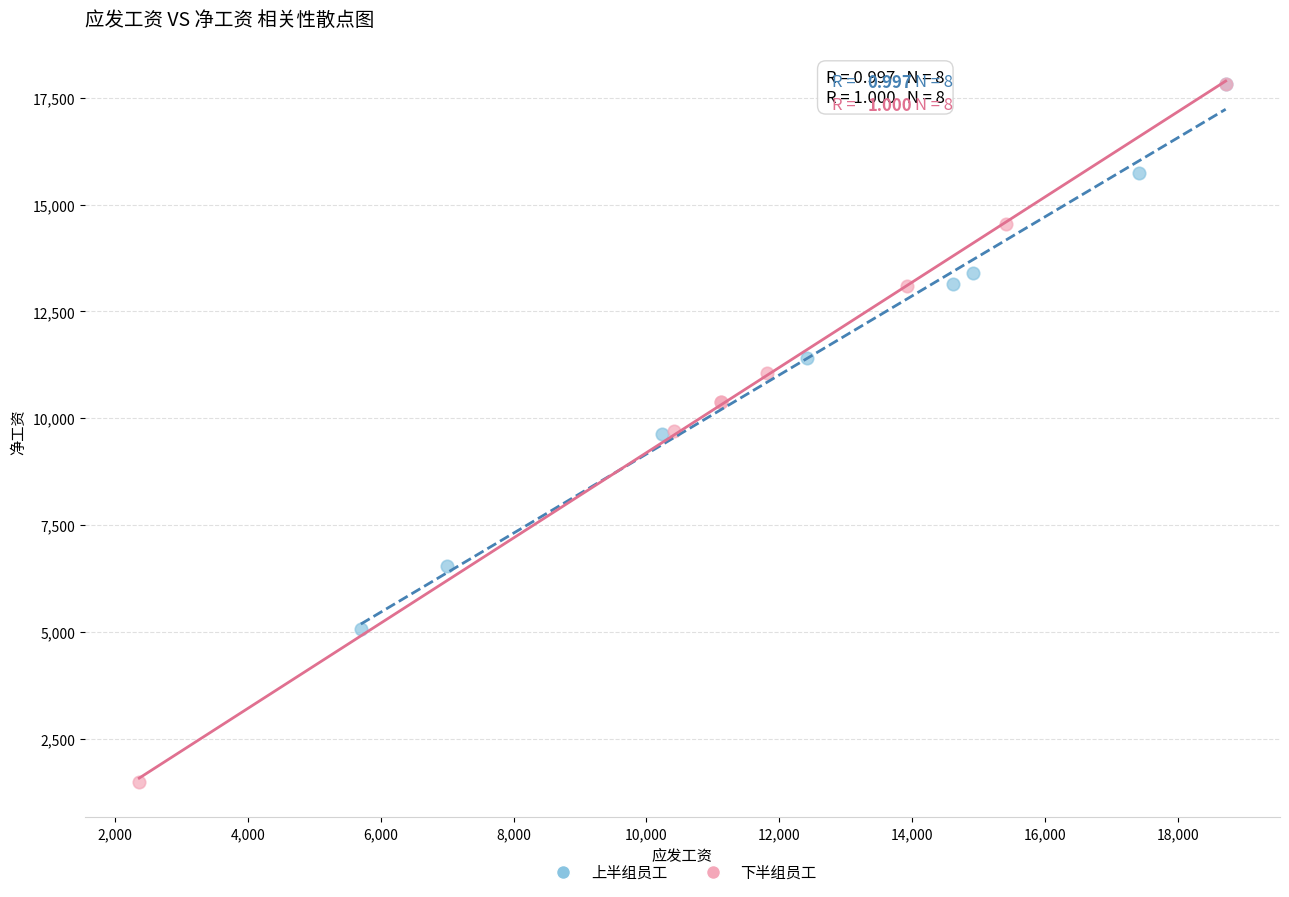

Which series contains the lowest Y value?

下半组员工